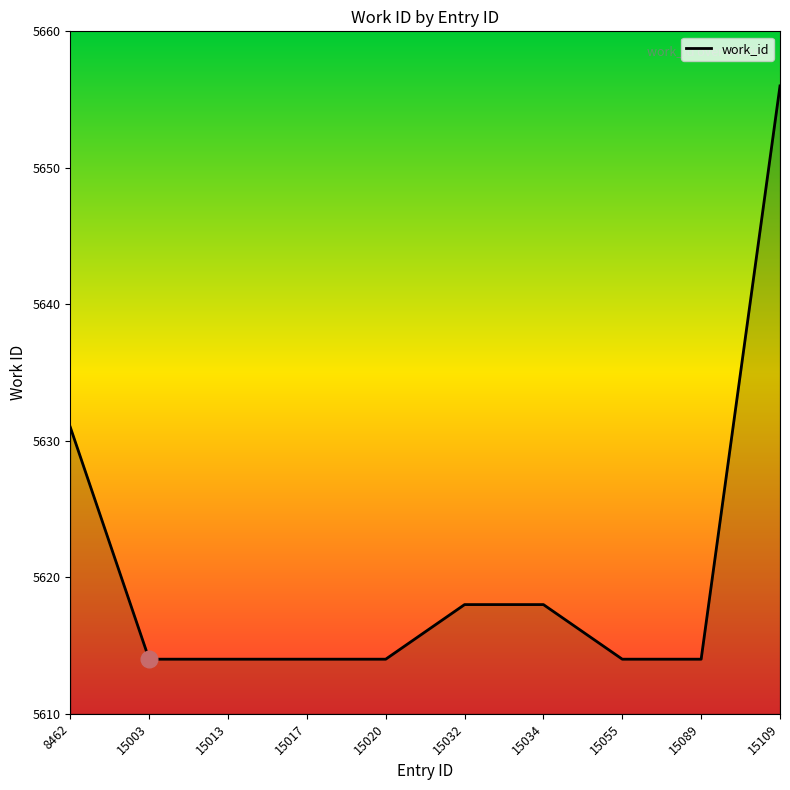

The chart shows a value of 2082 at 15055. True or false?

False